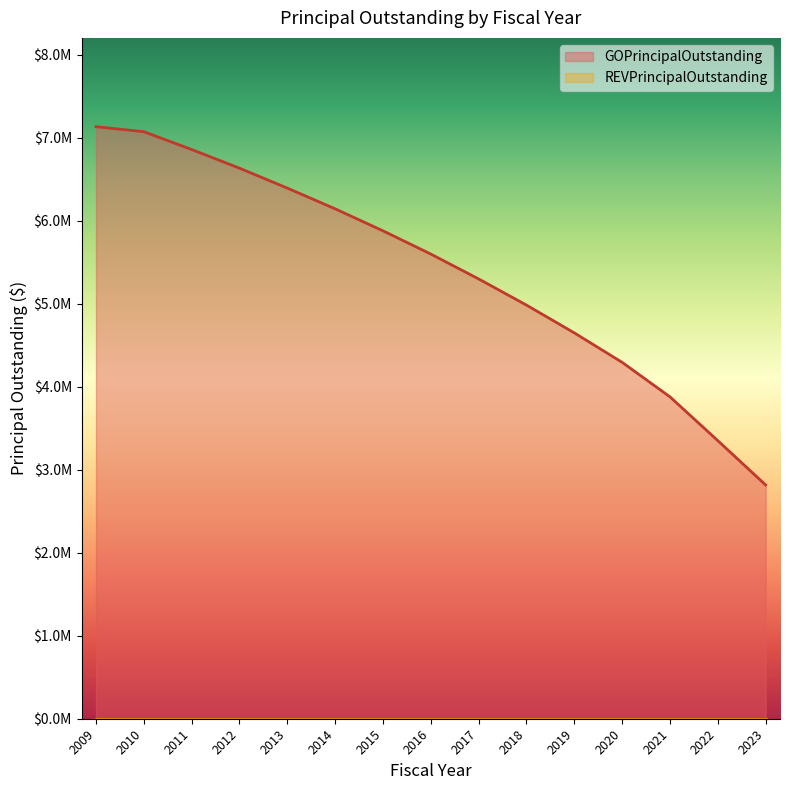

List the labels in order of value, largest first.

2009, 2010, 2011, 2012, 2013, 2014, 2015, 2016, 2017, 2018, 2019, 2020, 2021, 2022, 2023